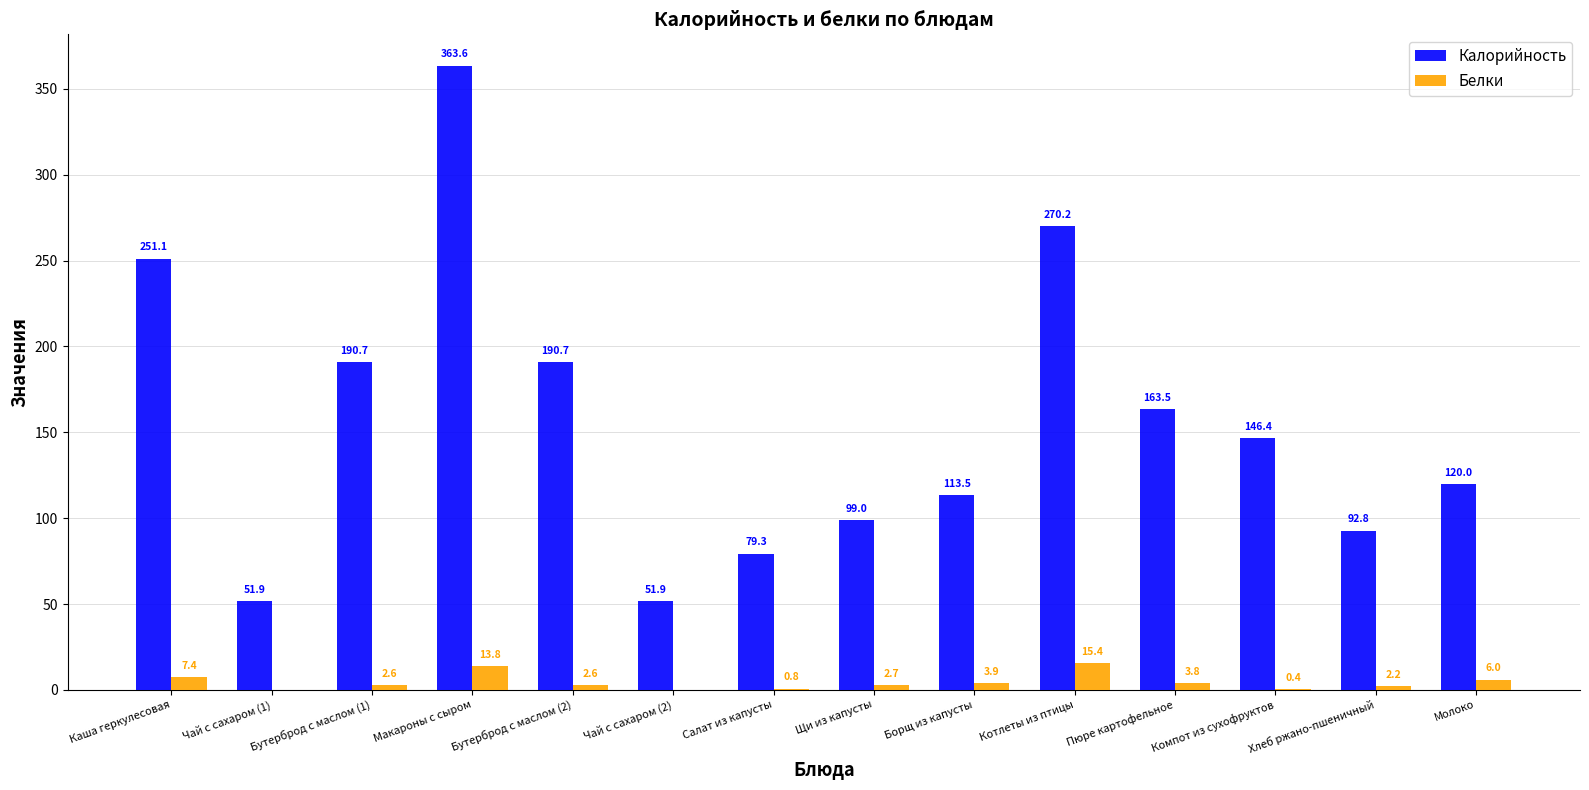

What is the total value across all series at Котлеты из птицы?

285.6